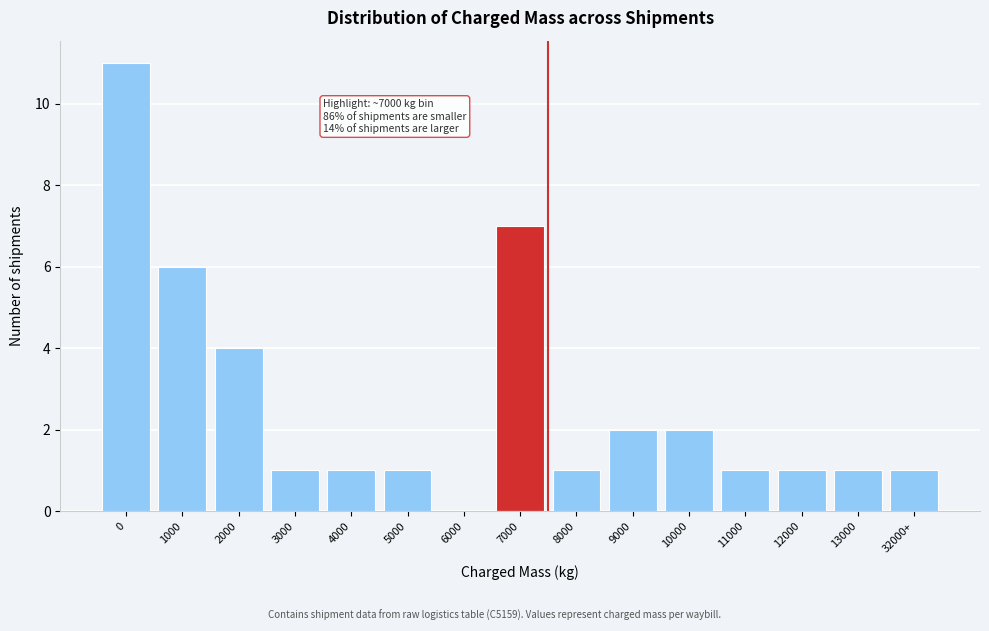

Reading right to left, transcribe all the data shown in this chart.

32000+=1	13000=1	12000=1	11000=1	10000=2	9000=2	8000=1	7000=7	6000=0	5000=1	4000=1	3000=1	2000=4	1000=6	0=11